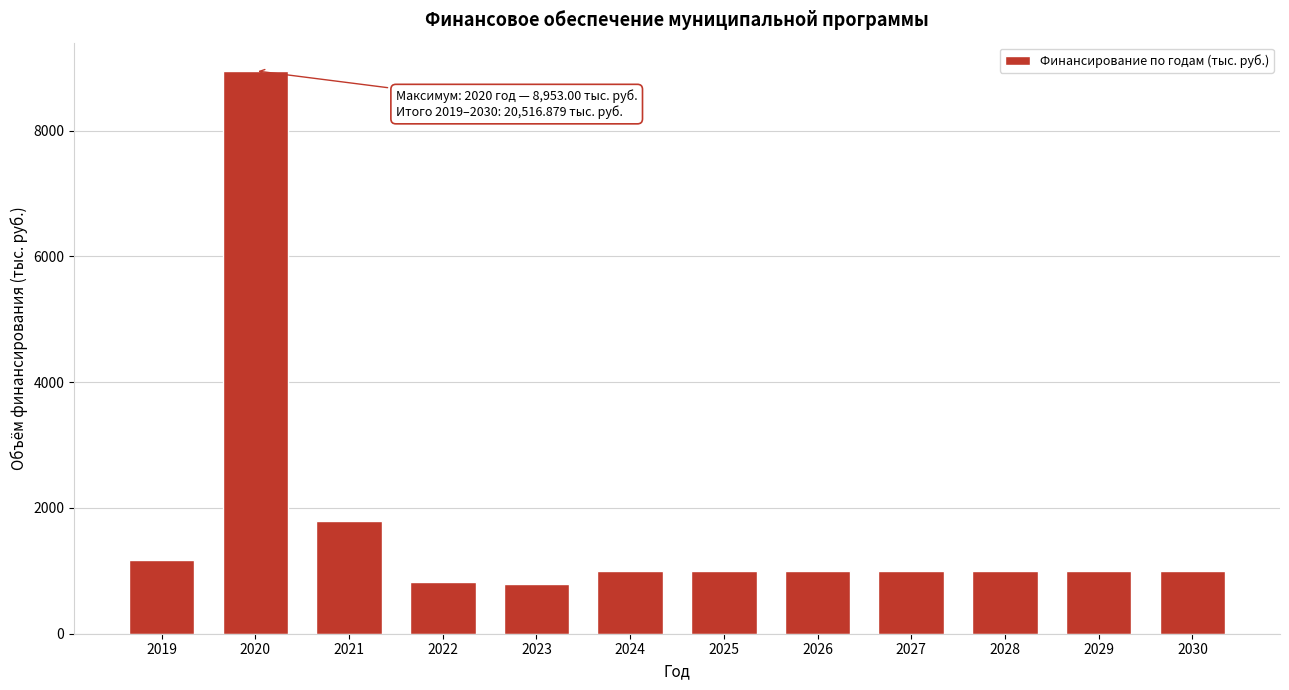

What is the value of the 9th bar from the left?

1000.0